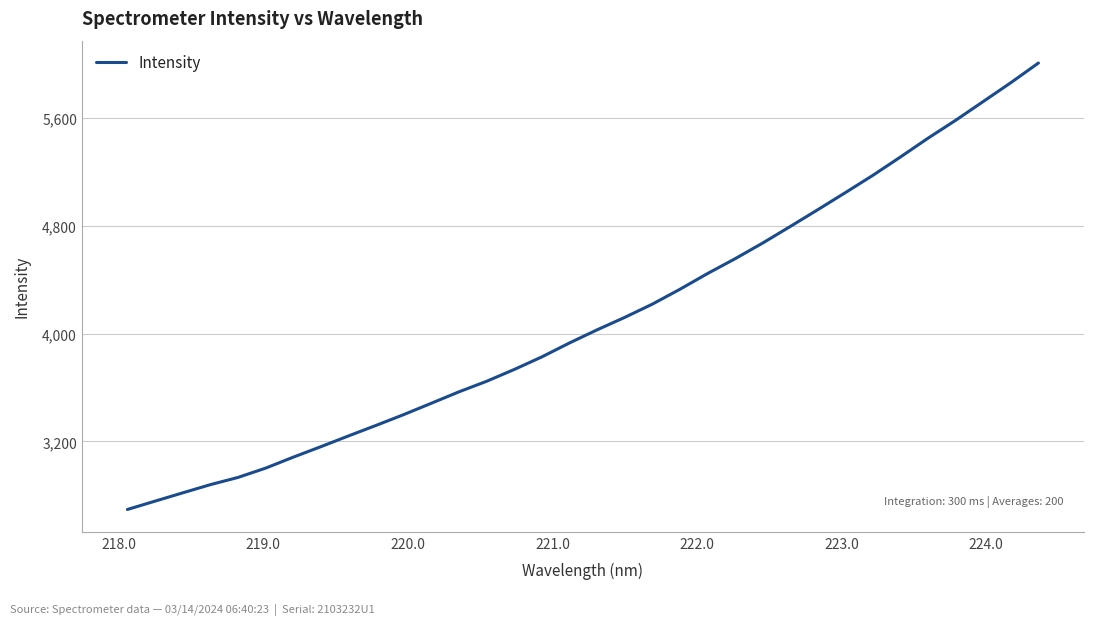

What is the sum of all values?

139711.0